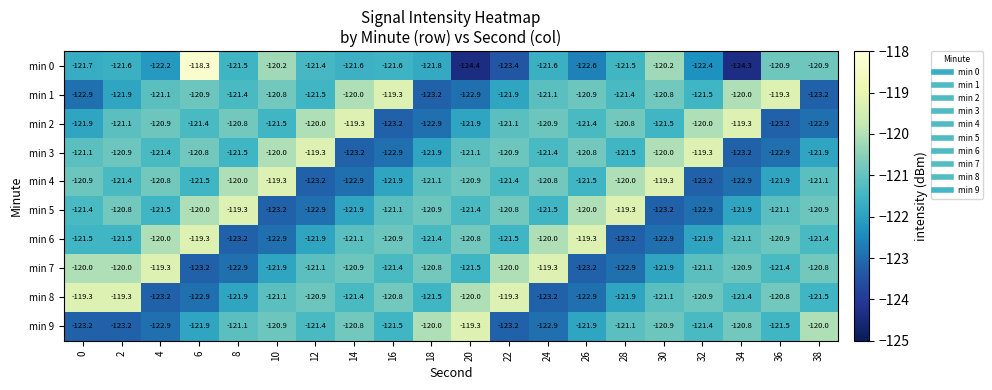

The value of min 1 at 20 is -84.1. True or false?

False